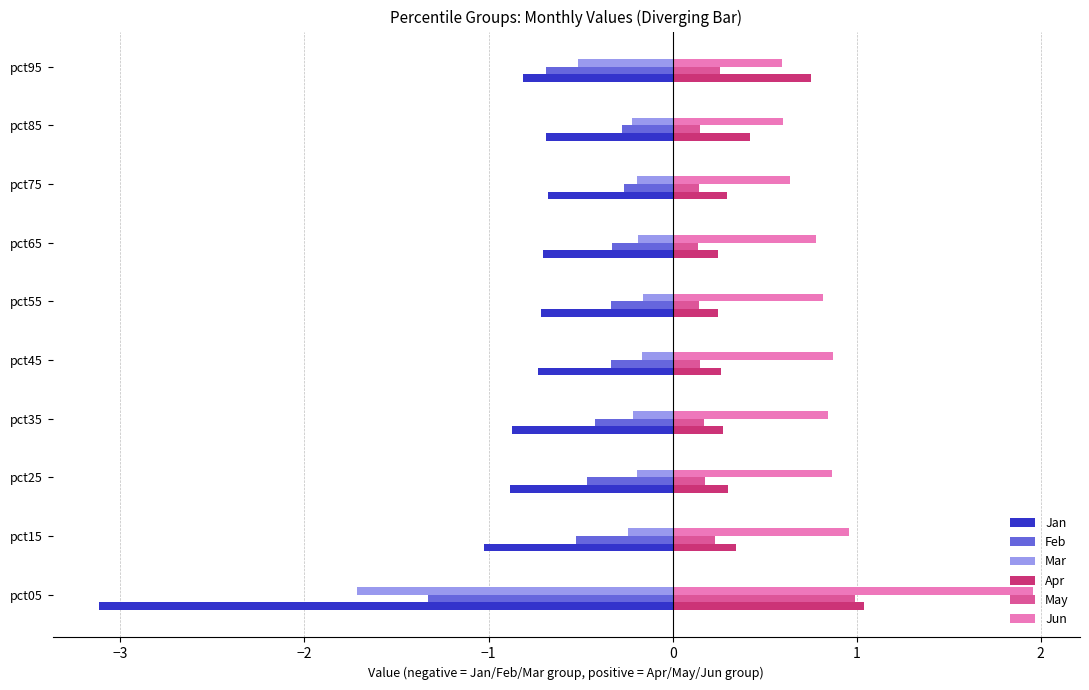

Which series has the largest total across all categories?

Jun